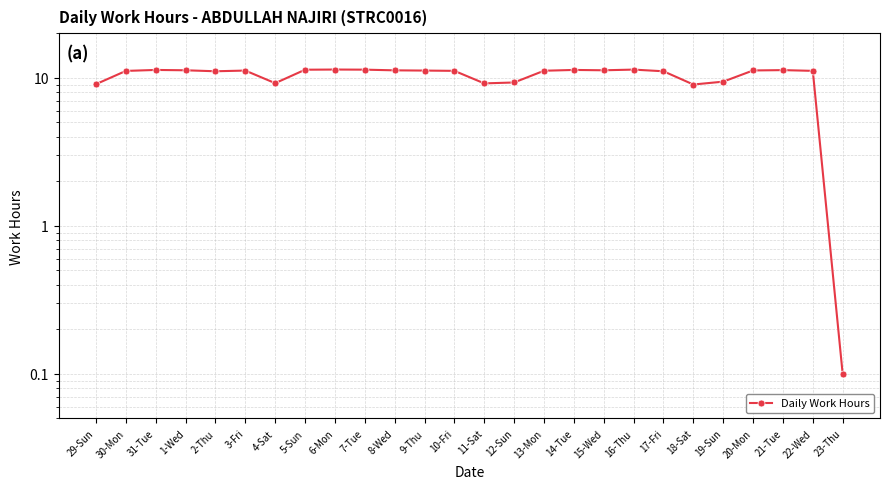

Which category has the lowest value across all series?

23-Thu